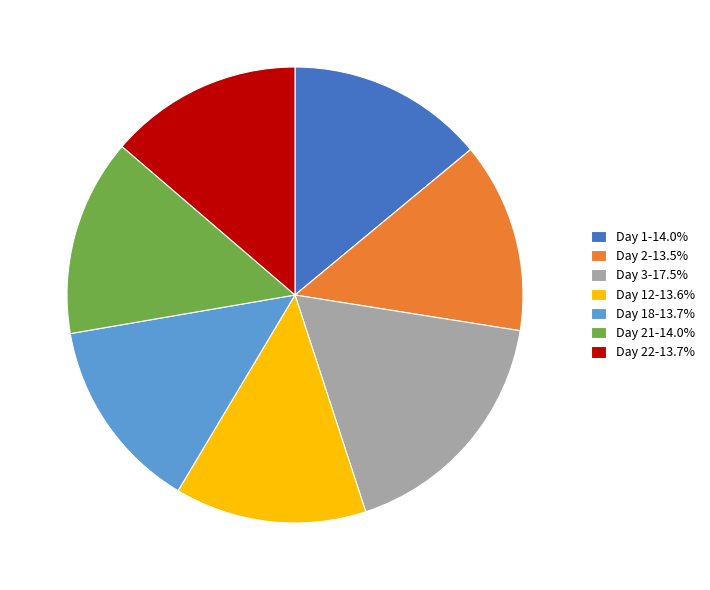

Do Day 2-13.5% and Day 18-13.7% together represent more than half of the pie?

No